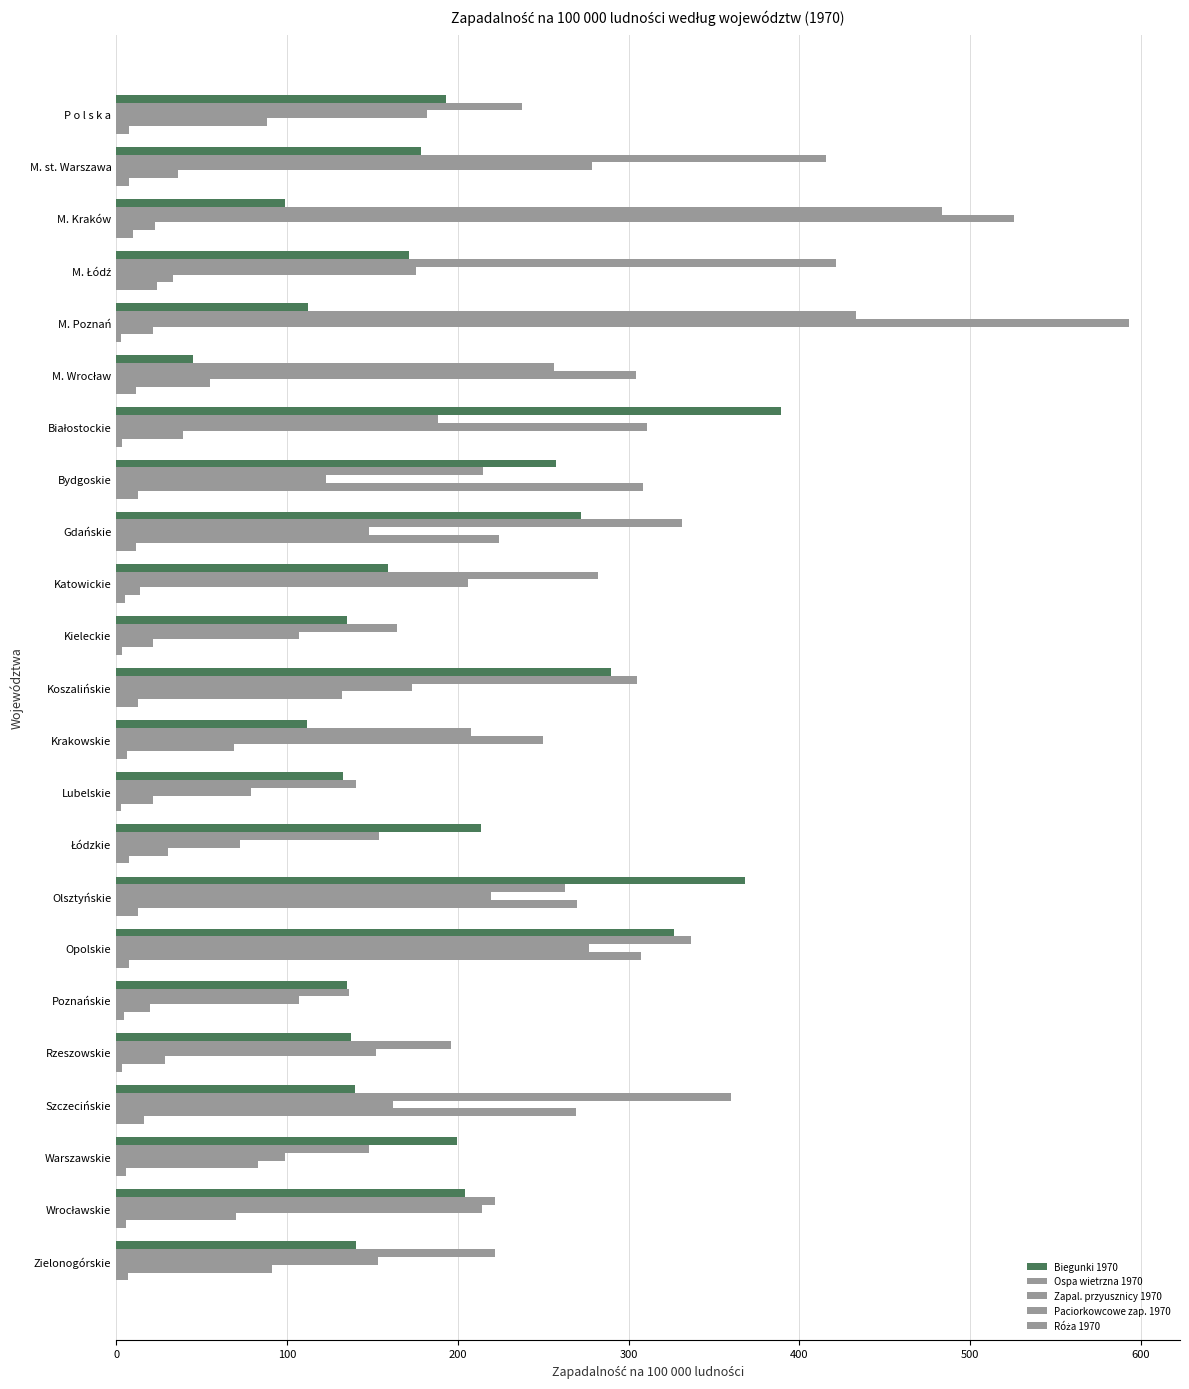

How many categories are shown in the chart?

23